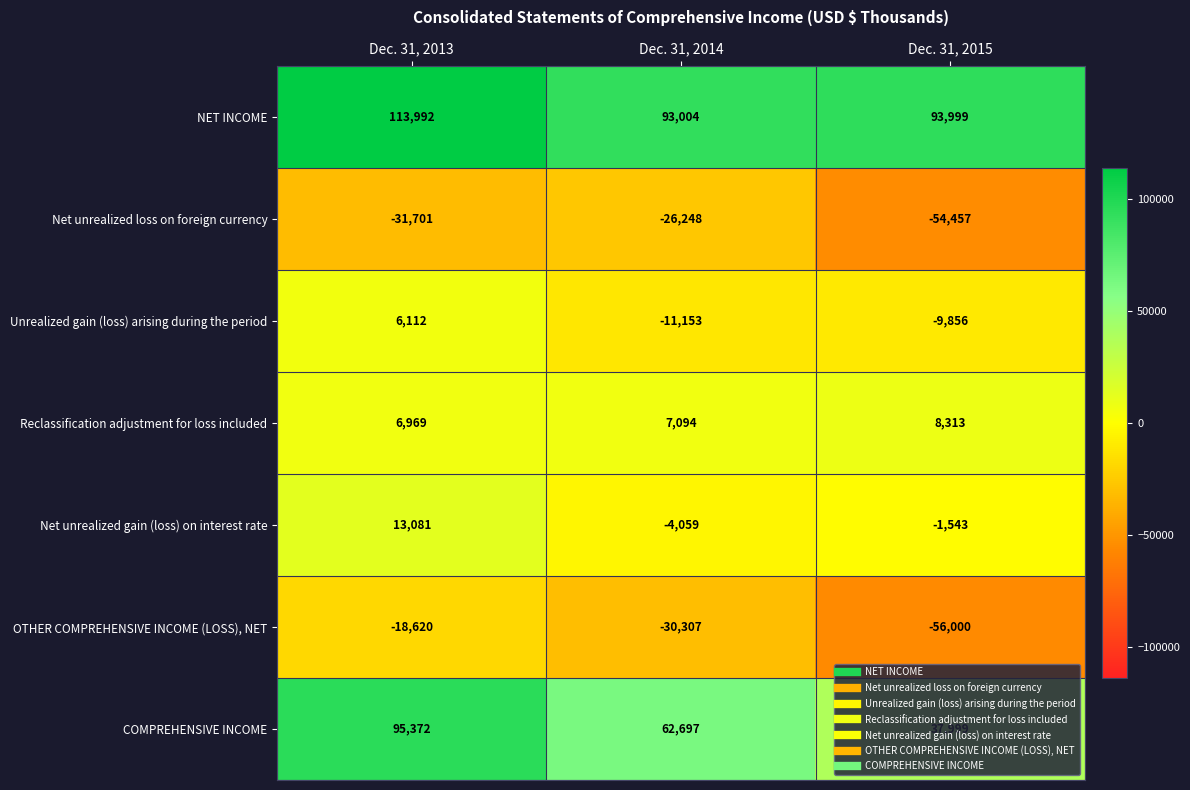

Is the value of COMPREHENSIVE INCOME at Dec. 31, 2015 greater than the value of Unrealized gain (loss) arising during the period at Dec. 31, 2015?

Yes